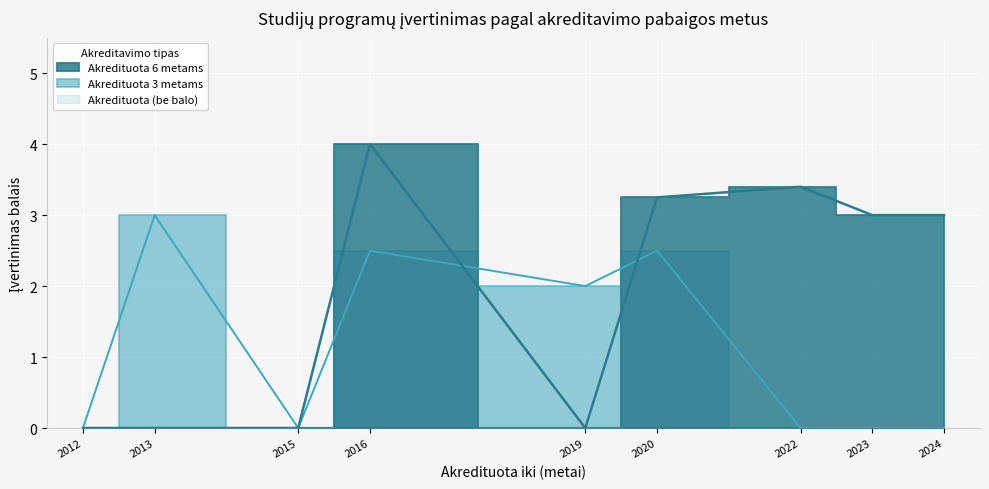

True or false: Akredituota 6 metams has more than 2 interior local peaks.

False